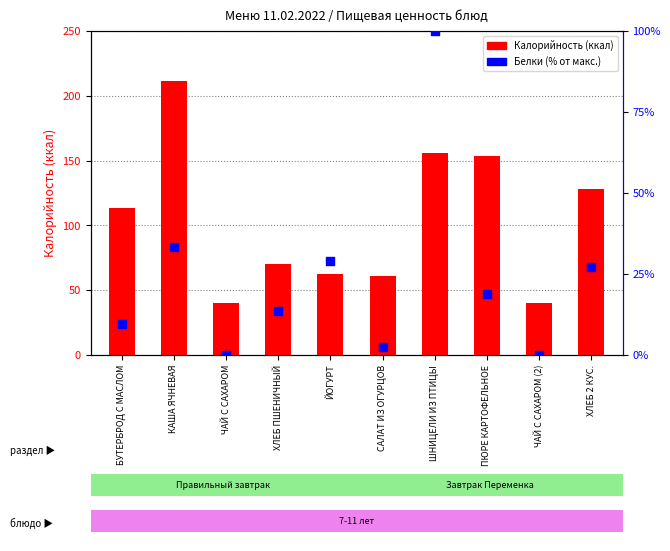

Which series has the largest total across all categories?

Калорийность (ккал)